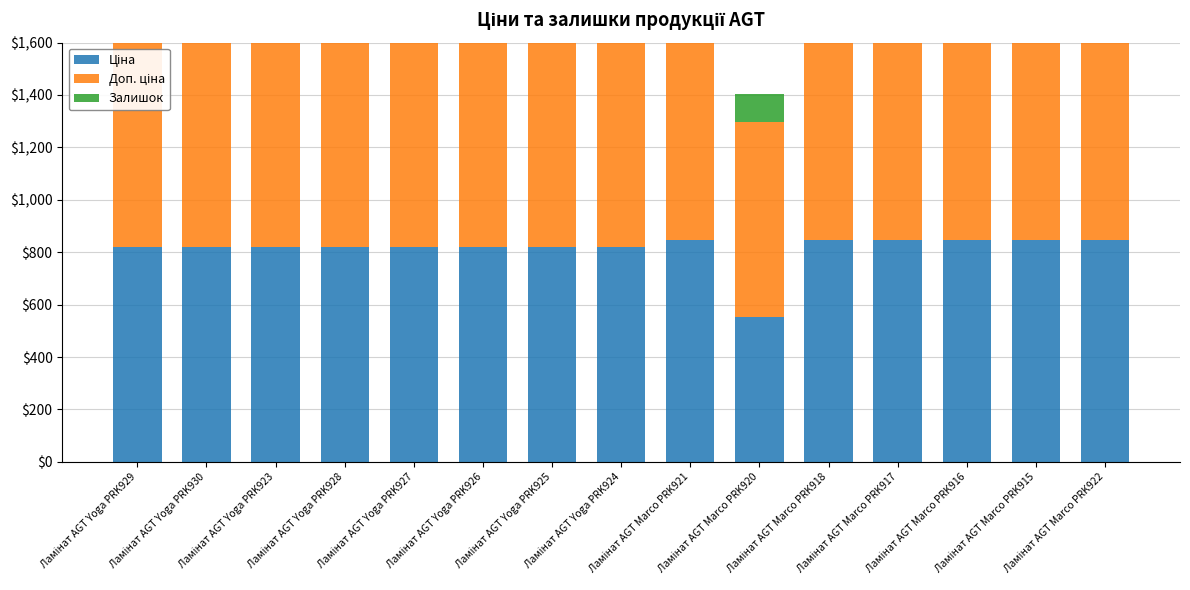

Which series has the widest spread of values?

Залишок